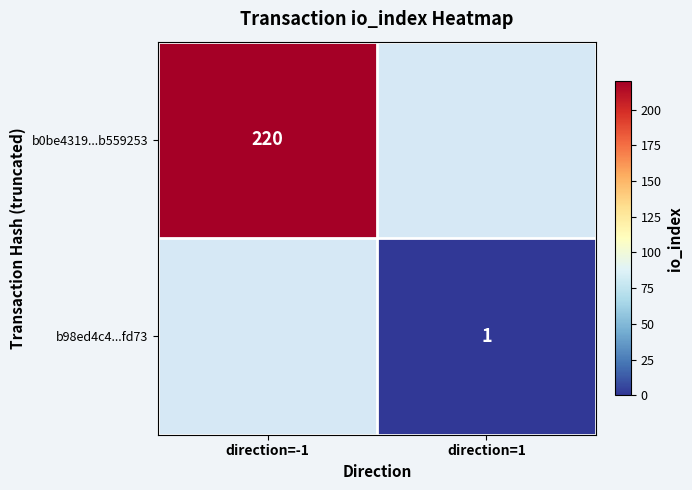

Count the number of data series in this chart.

2